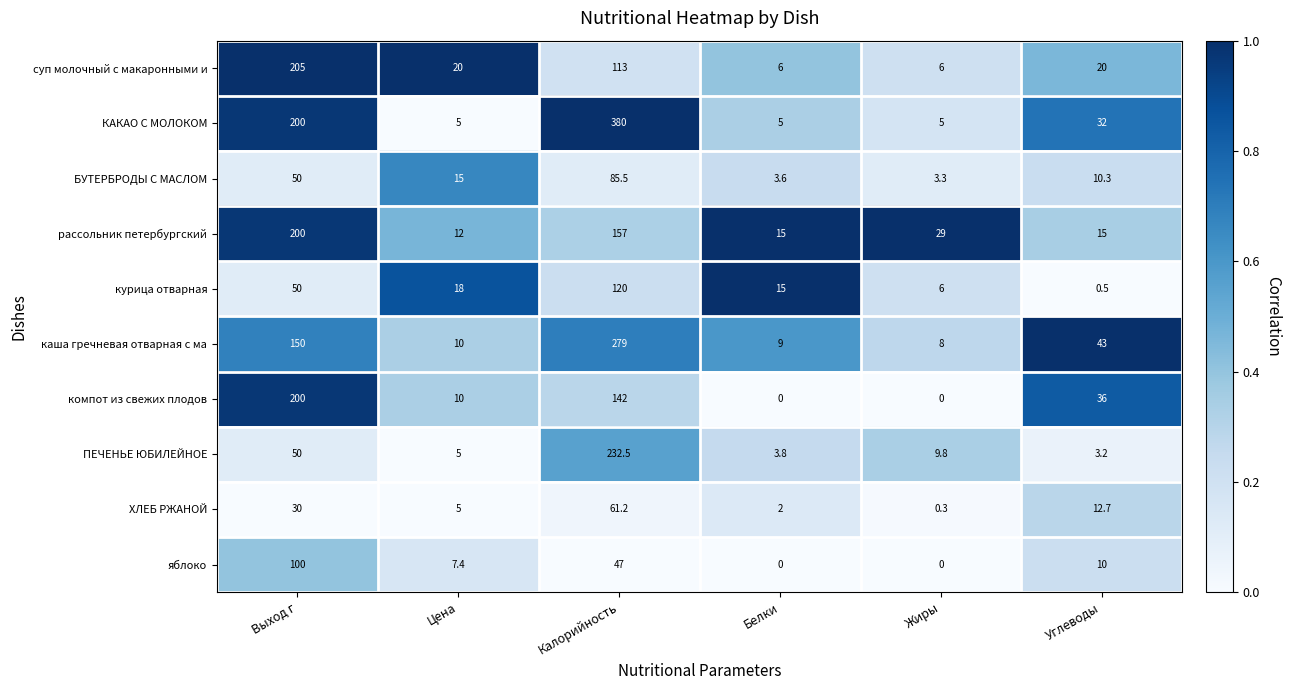

Which series changed the most between Жиры and Углеводы?

компот из свежих плодов